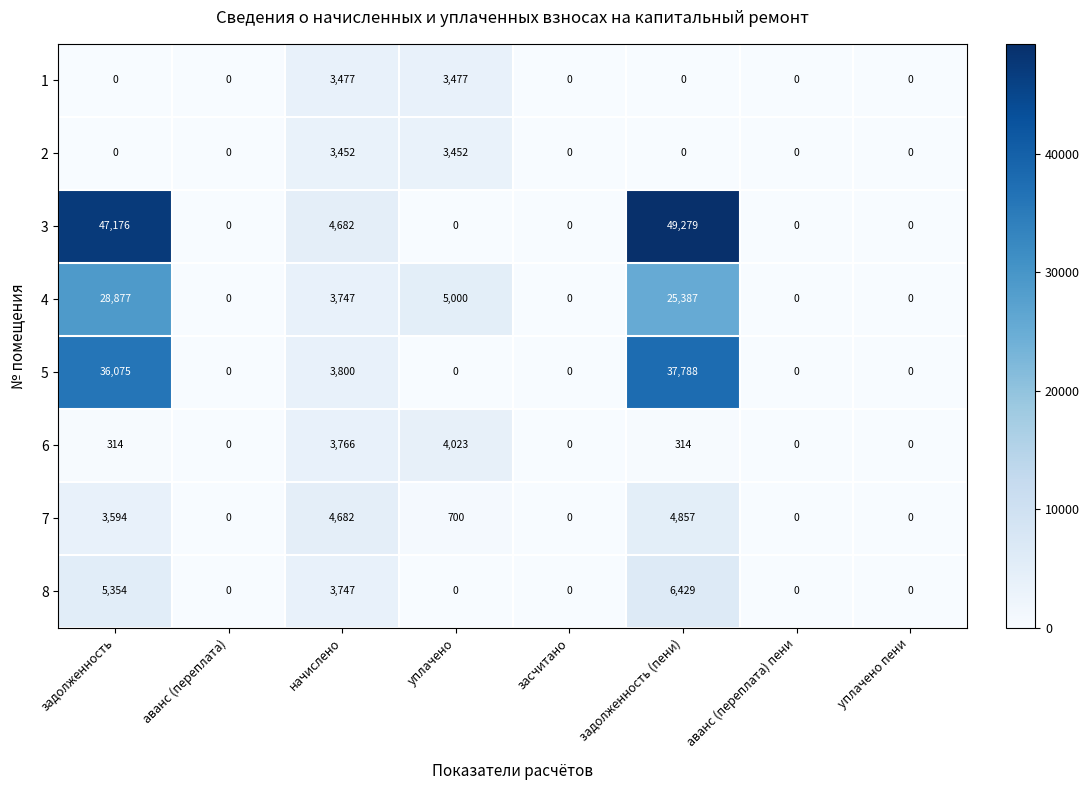

What is the spread (max minus min) of values at задолженность (пени)?

49279